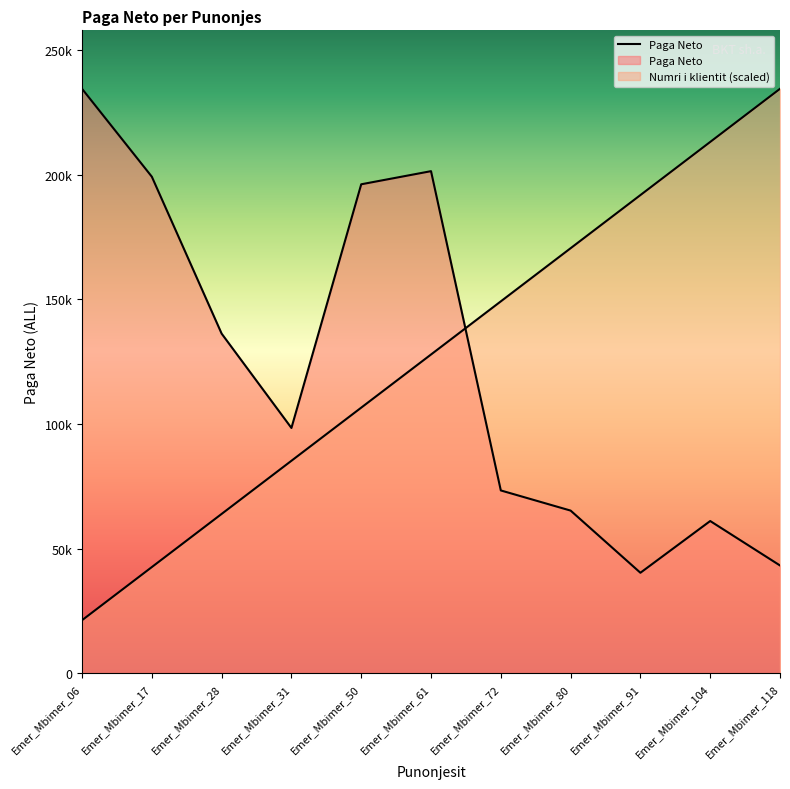

Rank the series by their average value, from lowest to highest.

Paga Neto, Numri i klientit